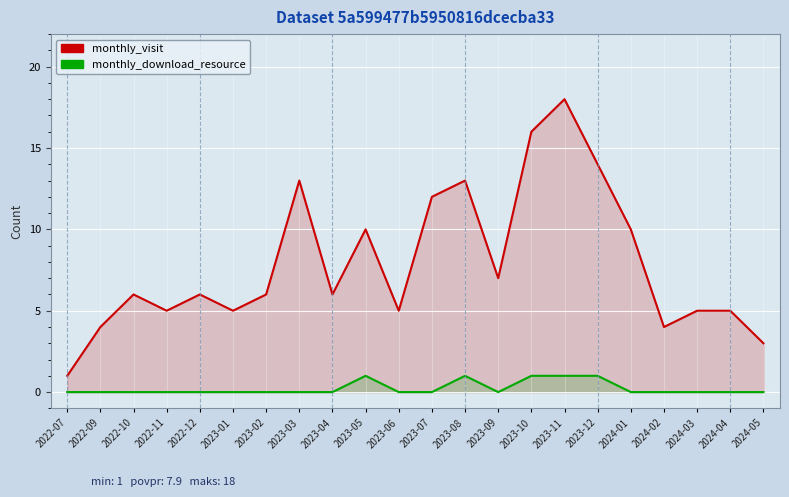

Which series has the widest spread of values?

monthly_visit